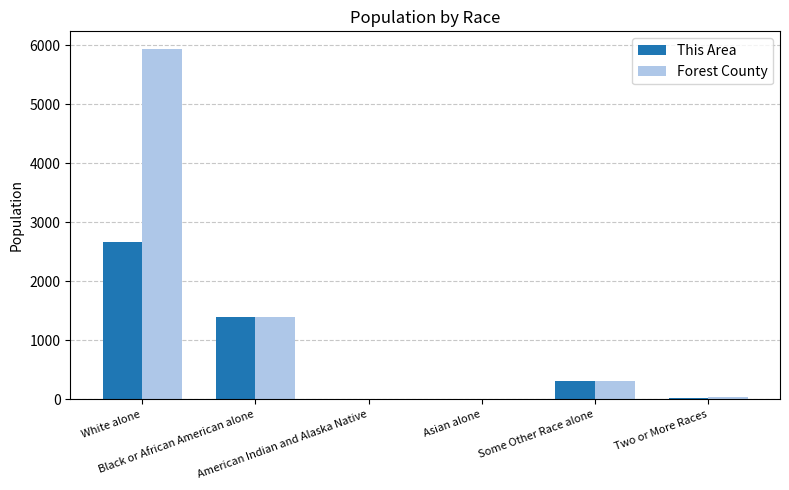

What are all the series names shown in the legend?

This Area, Forest County